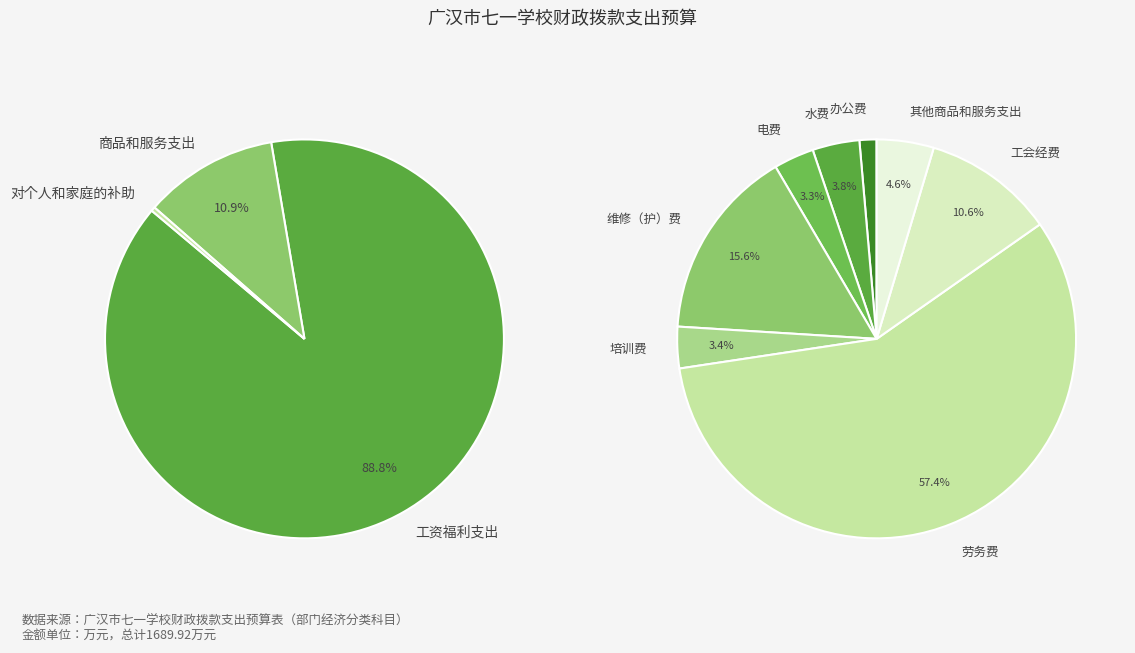

Approximately how many times larger is the value at 工资福利支出 compared to 对个人和家庭的补助?

262.3